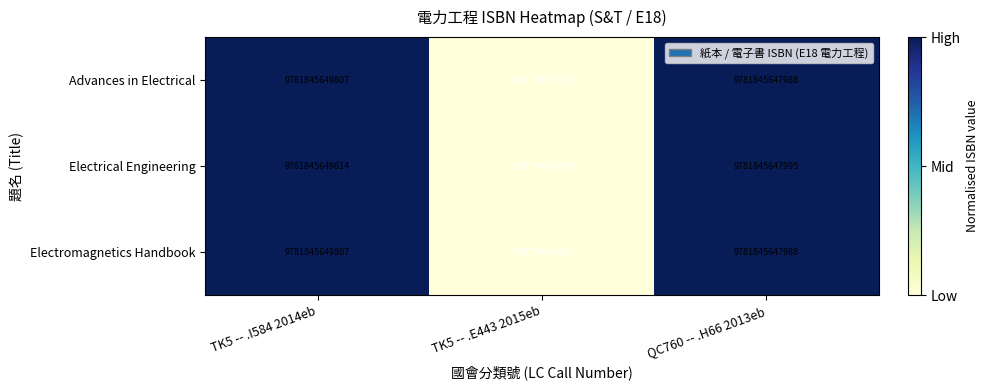

The value of Advances in Electrical at QC760 -- .H66 2013eb is 9781845647988. True or false?

True